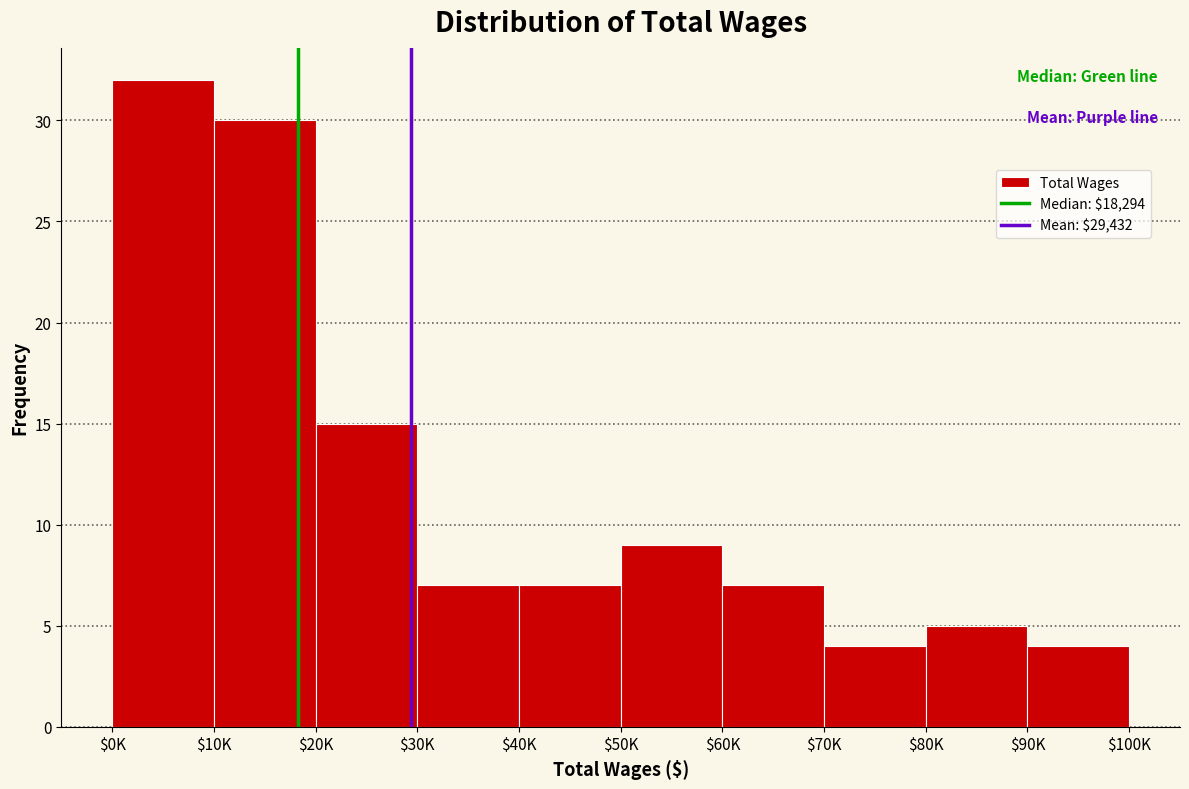

Reading left to right, extract all data points from this chart.

32	30	15	7	7	9	7	4	5	4